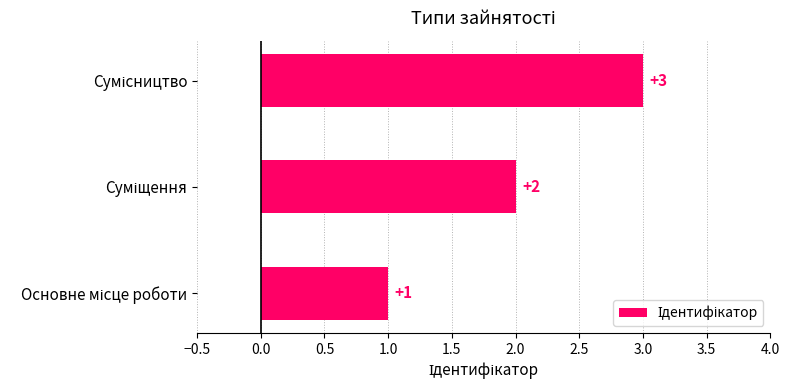

What is the maximum value shown in the chart?

3